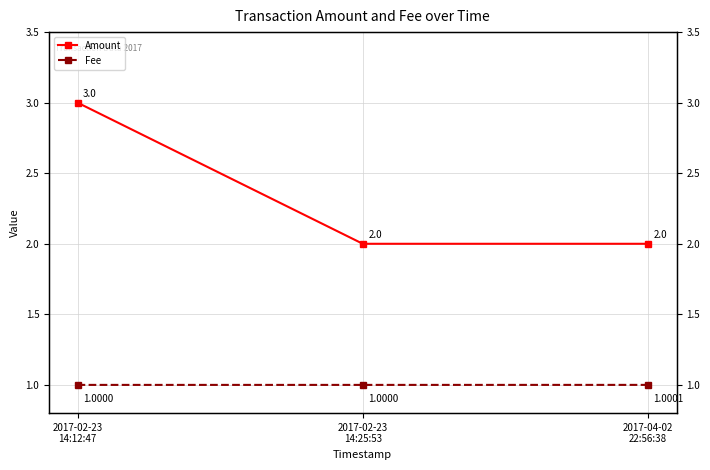

What is the difference between the highest and lowest values at 2017-02-23
14:25:53?

1.0